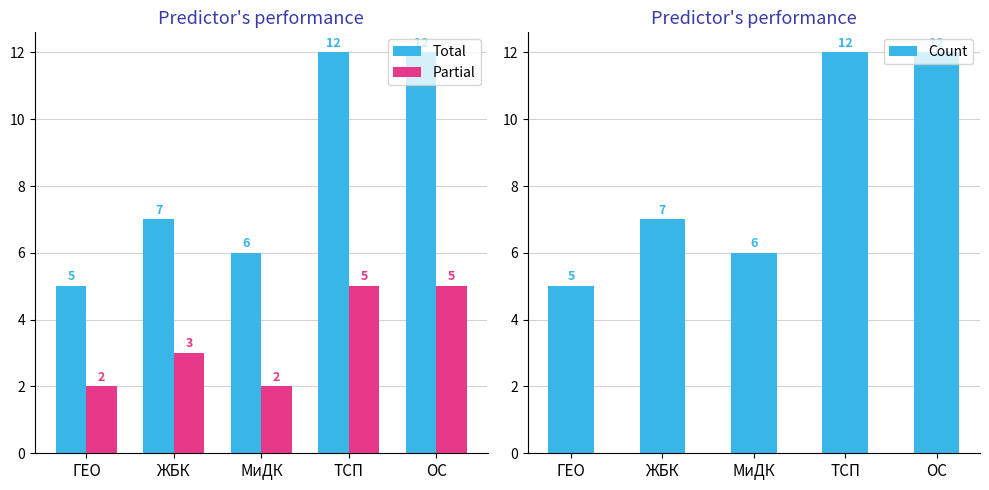

At which category does the chart reach its peak across all series?

ТСП